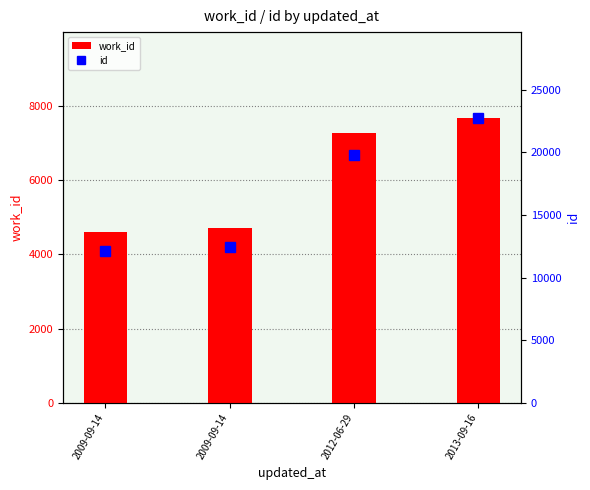

What is the difference between the highest and lowest values at 2013-09-16?

15086